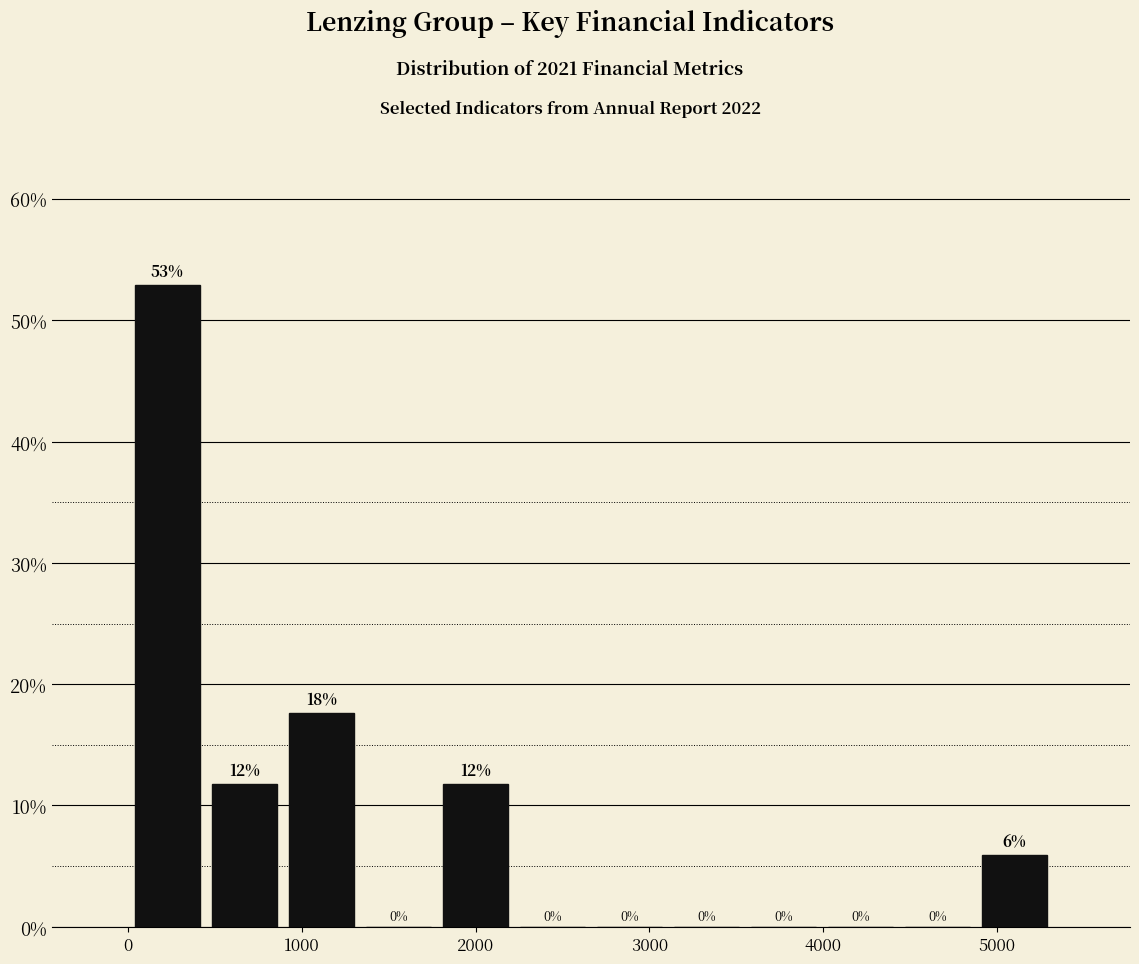

Which range on the x-axis has the tallest bar?

0 to 400